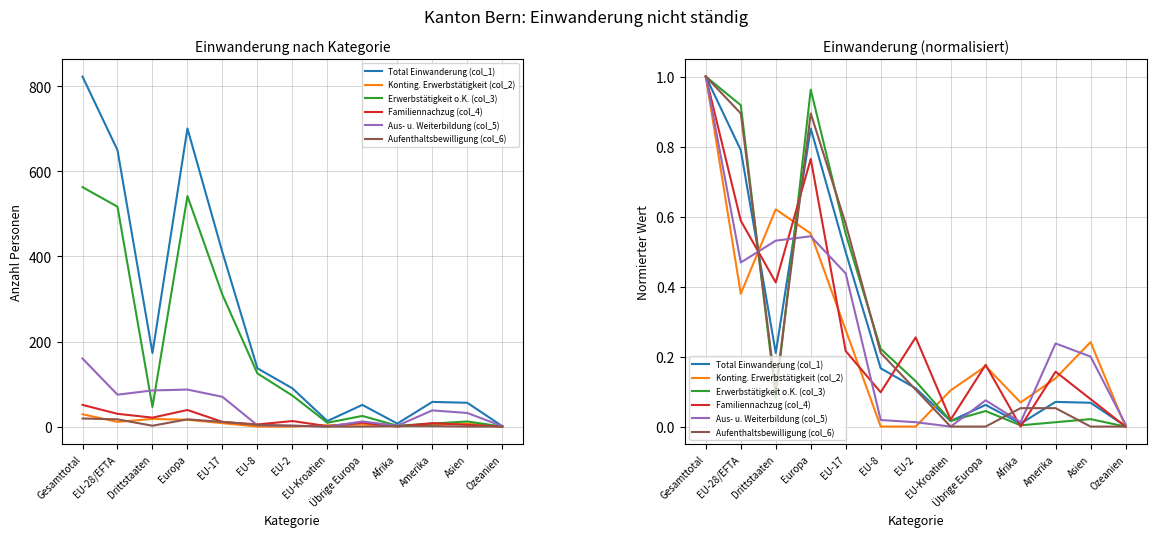

In Familiennachzug (col_4), how many points are lower than both neighbors (excluding endpoints)?

4